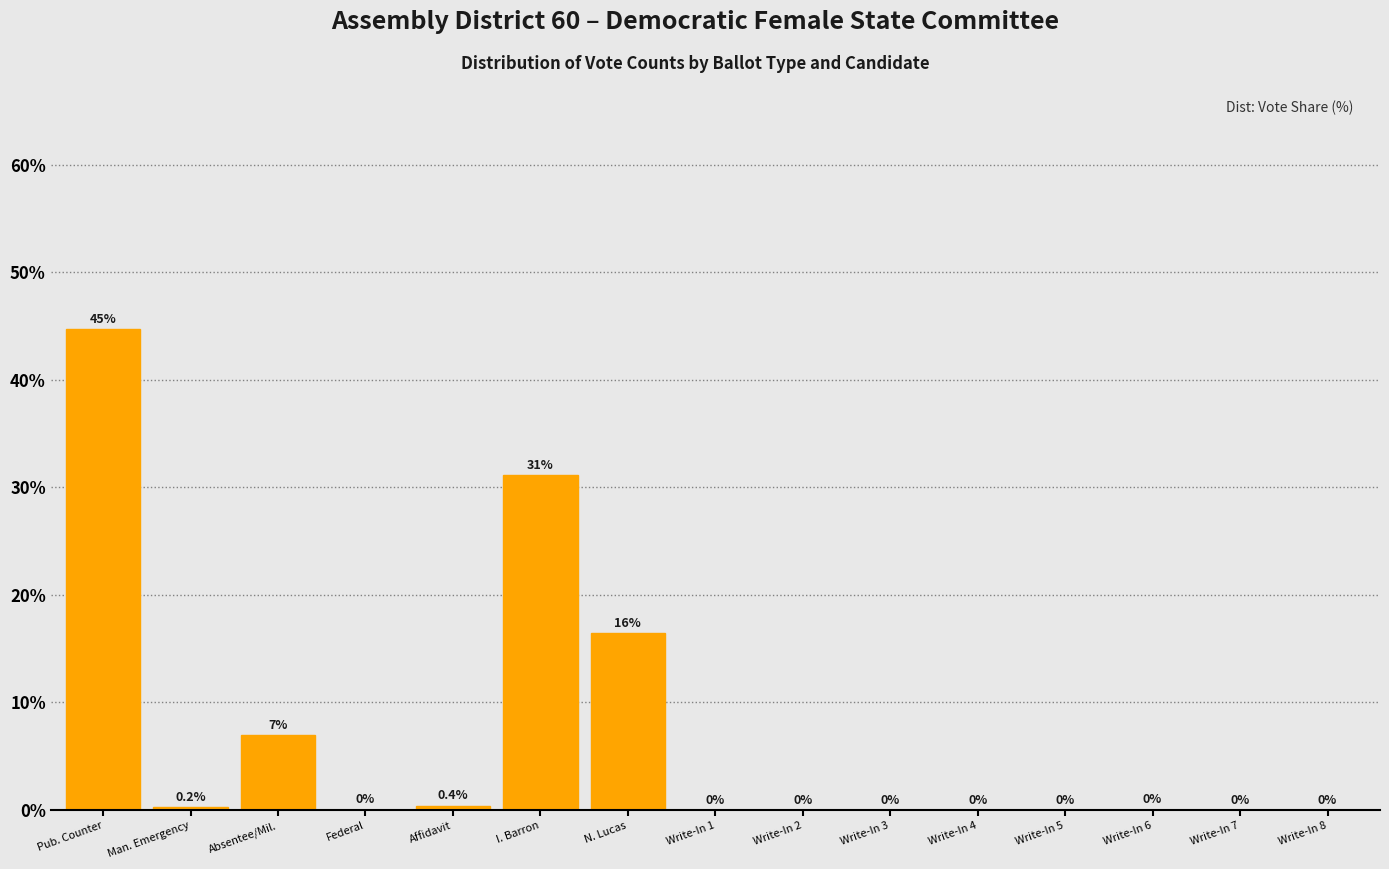

What is the greatest value displayed?

44.7